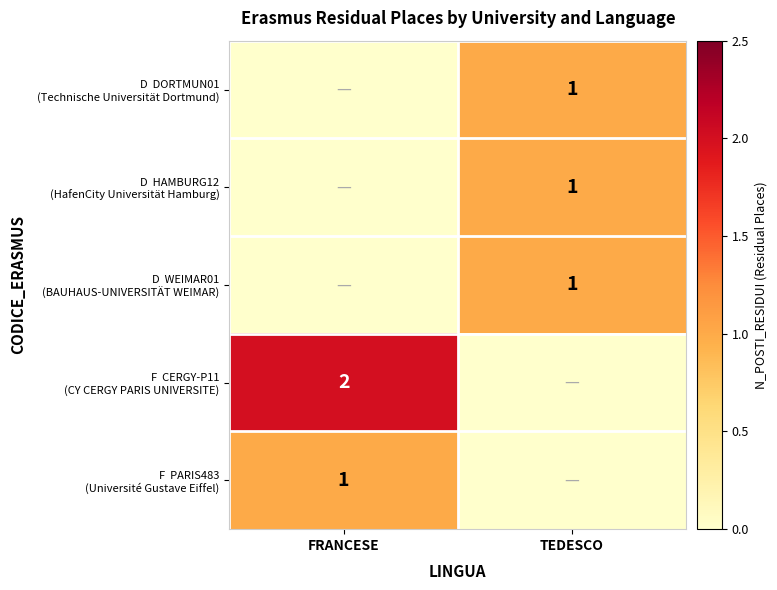

At how many categories does at least one series exceed 0?

2